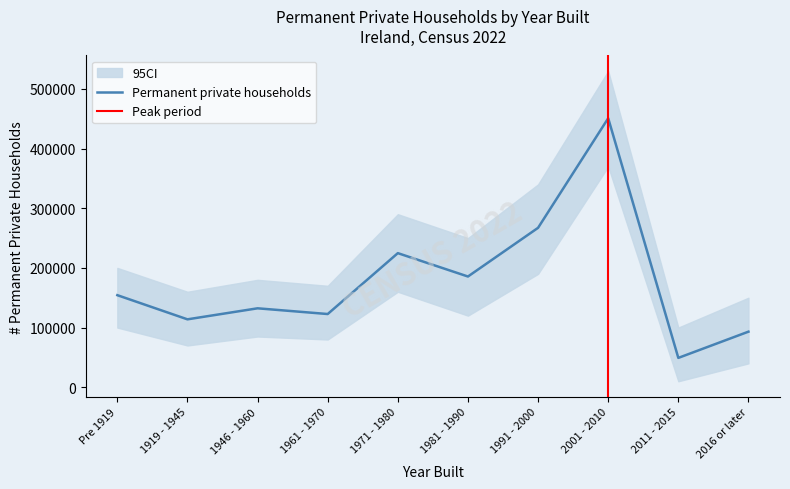

At which label does the data first exceed 154290?

1971 - 1980